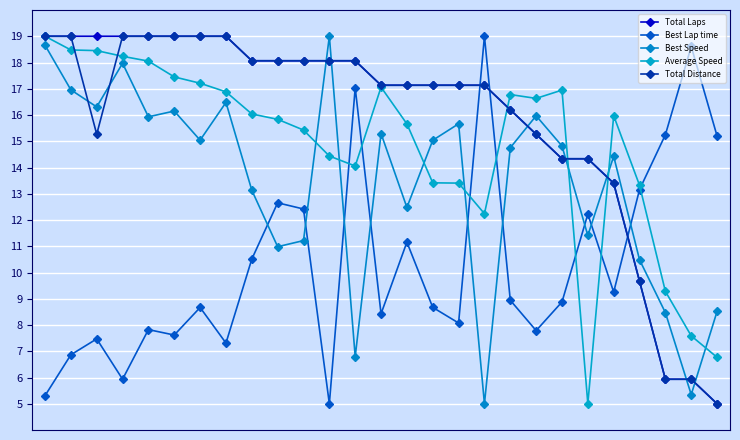

How many lines are shown in the chart?

5